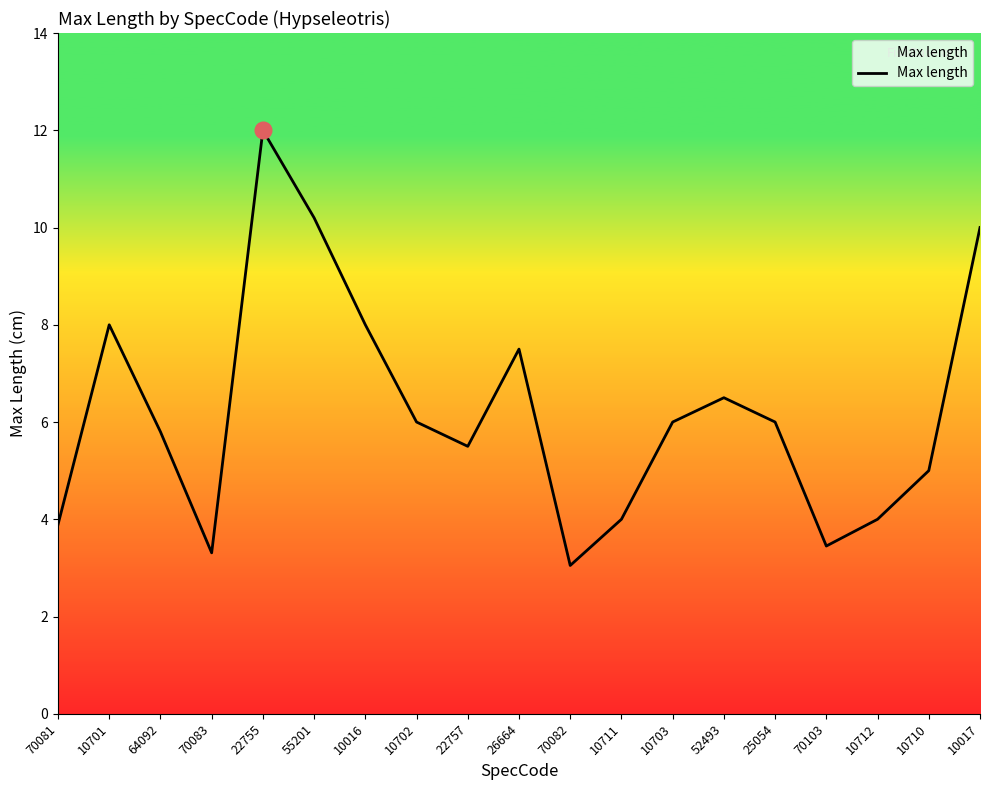

What is the change in value from 64092 to 10703?

+0.2